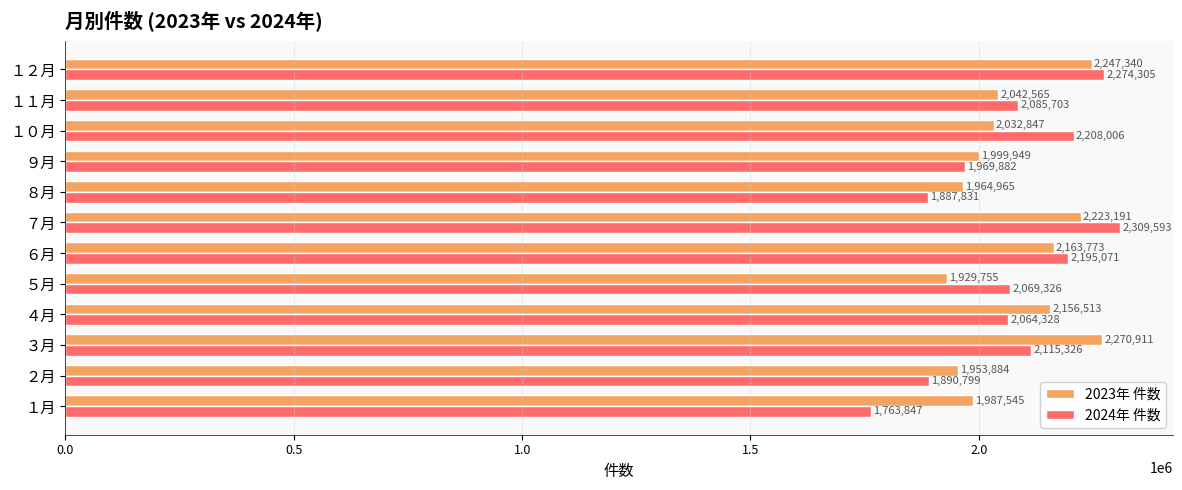

At how many categories does at least one series exceed 2124327?

6